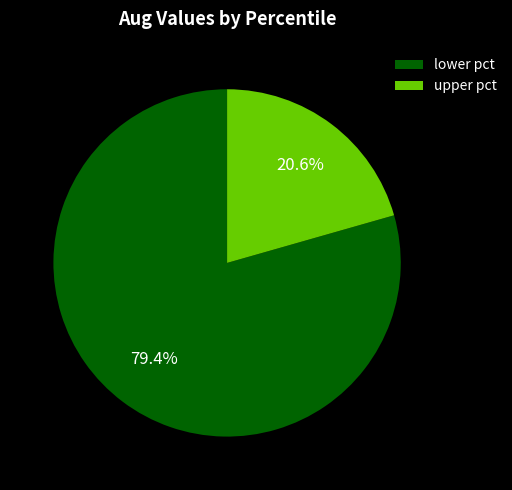

Do upper pct and lower pct together represent more than half of the pie?

Yes